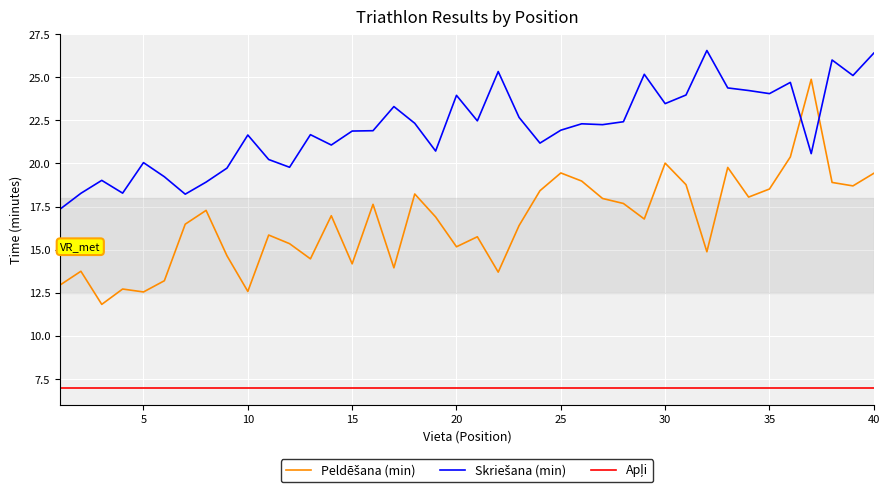

What is the smallest value displayed?

7.0